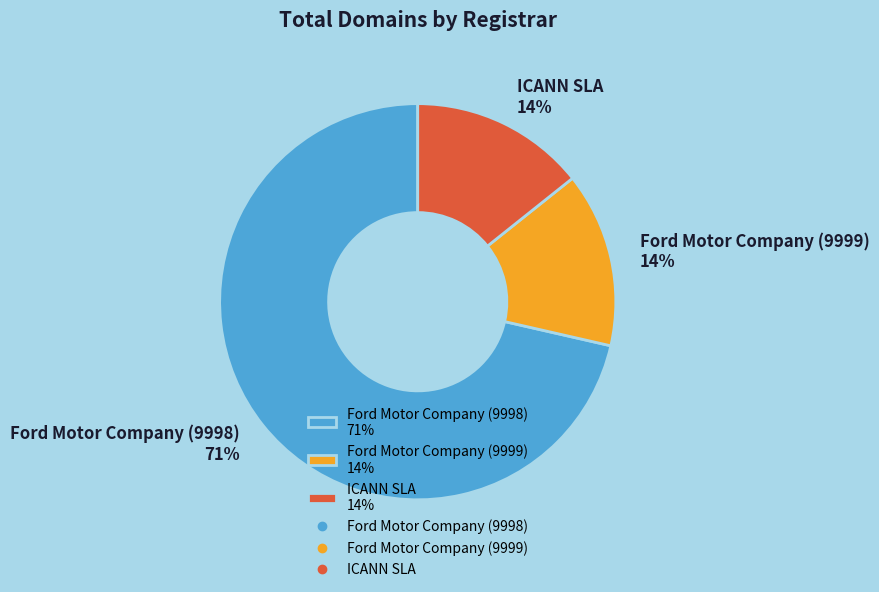

Count the number of slices in the pie.

3